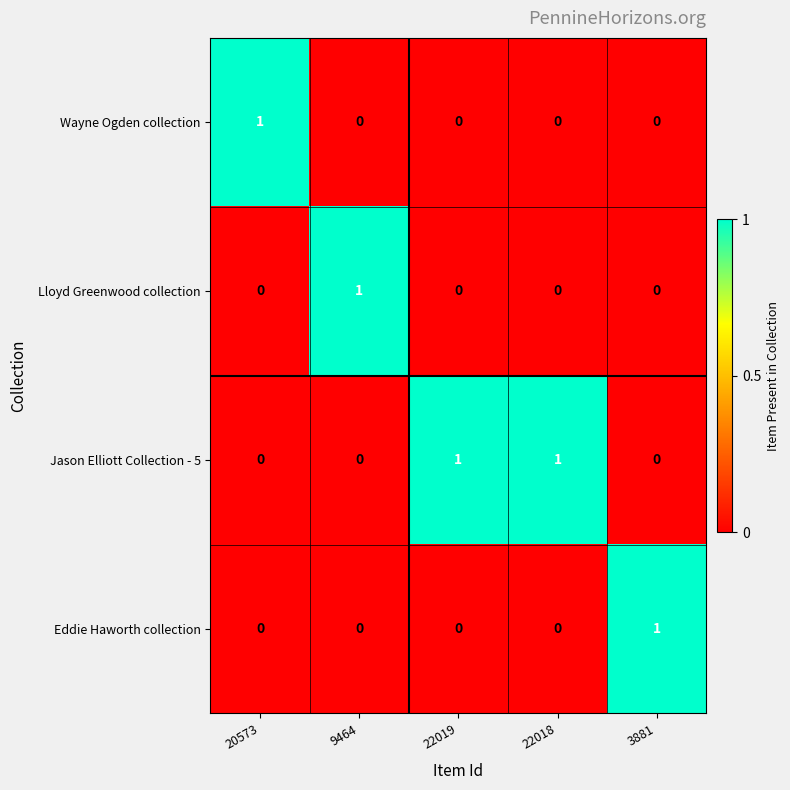

Reading left to right, what are all the values shown in this chart?

Wayne Ogden collection: 1	0	0	0	0
Lloyd Greenwood collection: 0	1	0	0	0
Jason Elliott Collection - 5: 0	0	1	1	0
Eddie Haworth collection: 0	0	0	0	1